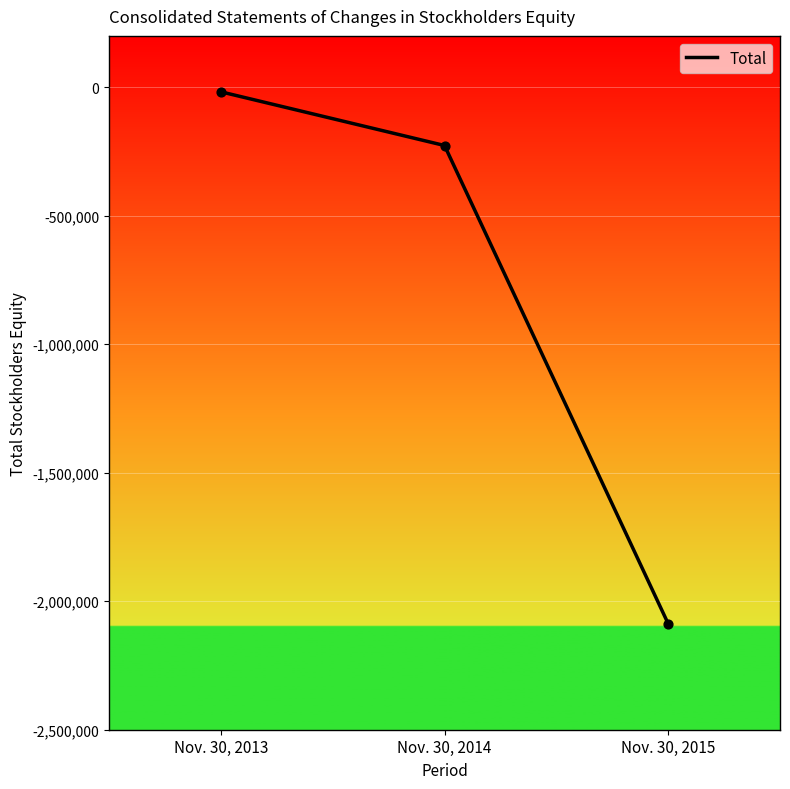

What is the change in value from Nov. 30, 2013 to Nov. 30, 2014?

-208926